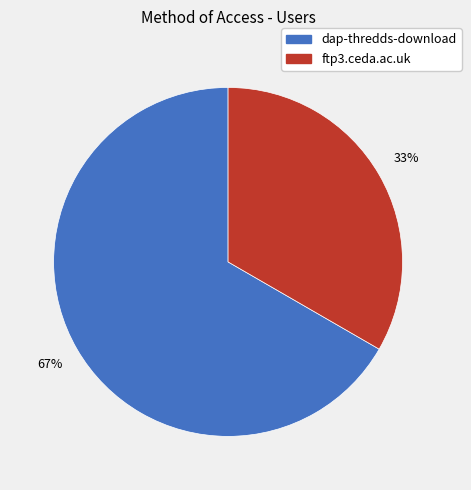

Does ftp3.ceda.ac.uk account for over 50% of the chart?

No